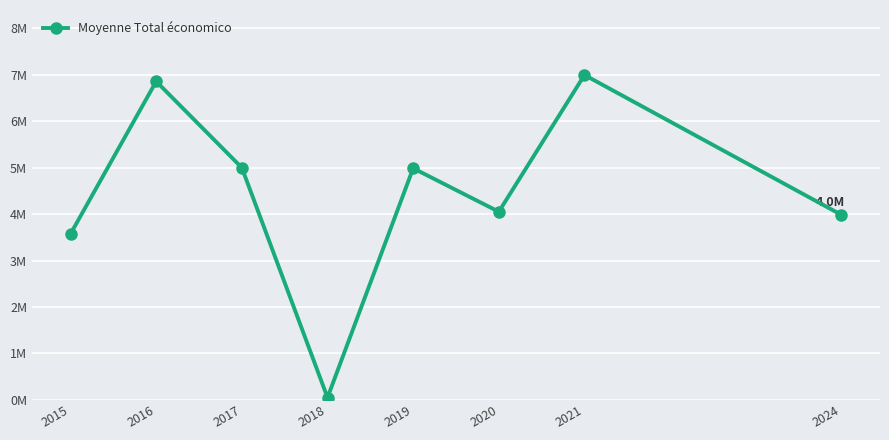

What is the change in value from 2018 to 2024?

+3931772